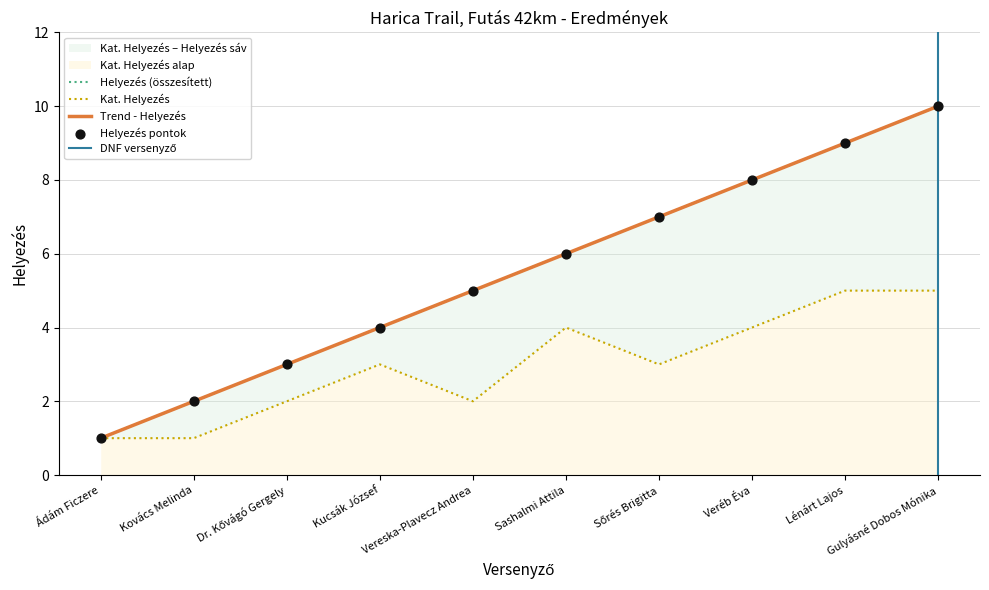

At how many categories does at least one series exceed 4?

6